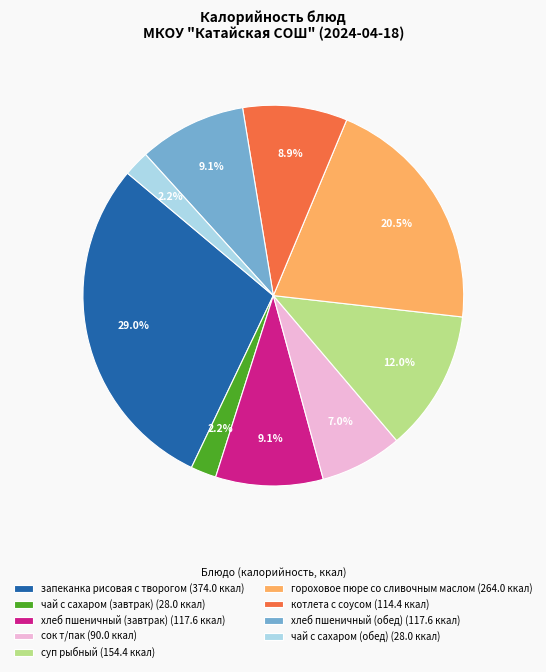

Between сок т/пак (90.0 ккал) and чай с сахаром (завтрак) (28.0 ккал), which is larger?

сок т/пак (90.0 ккал)